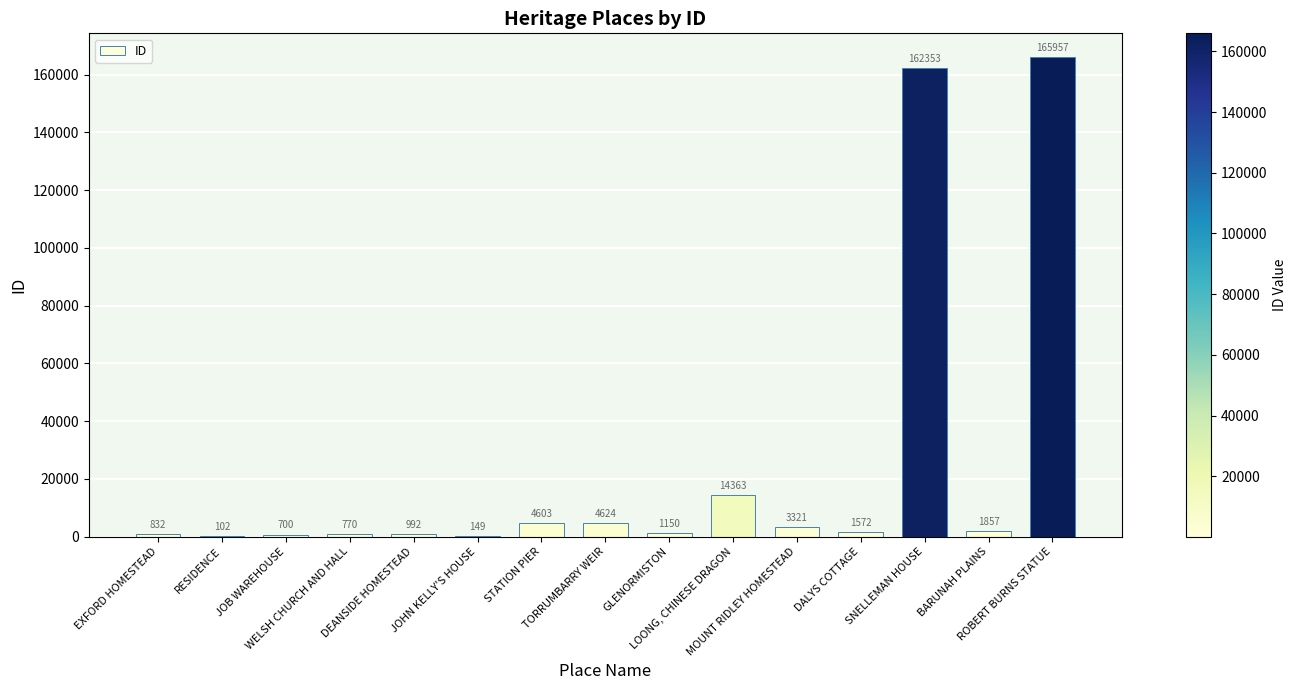

Are the bars horizontal?

No